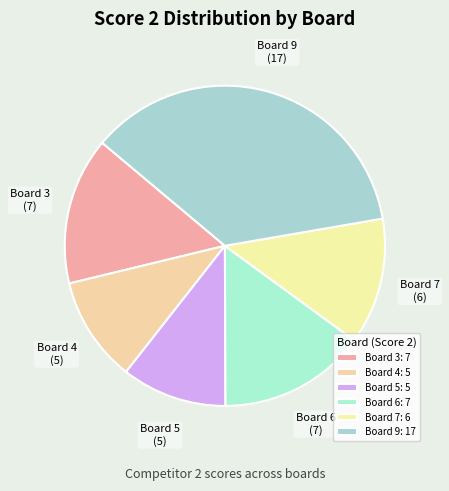

Which slice is the largest?

Board 9